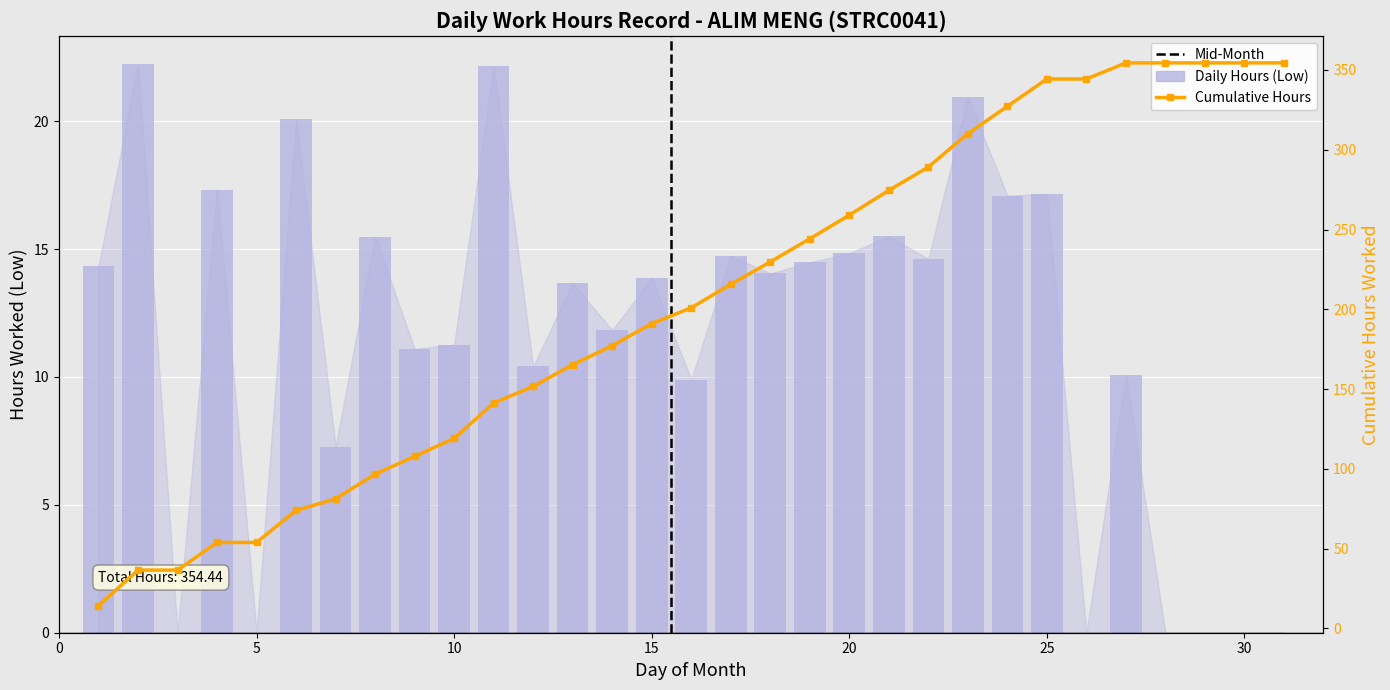

The value at 29 is 8.2. True or false?

False